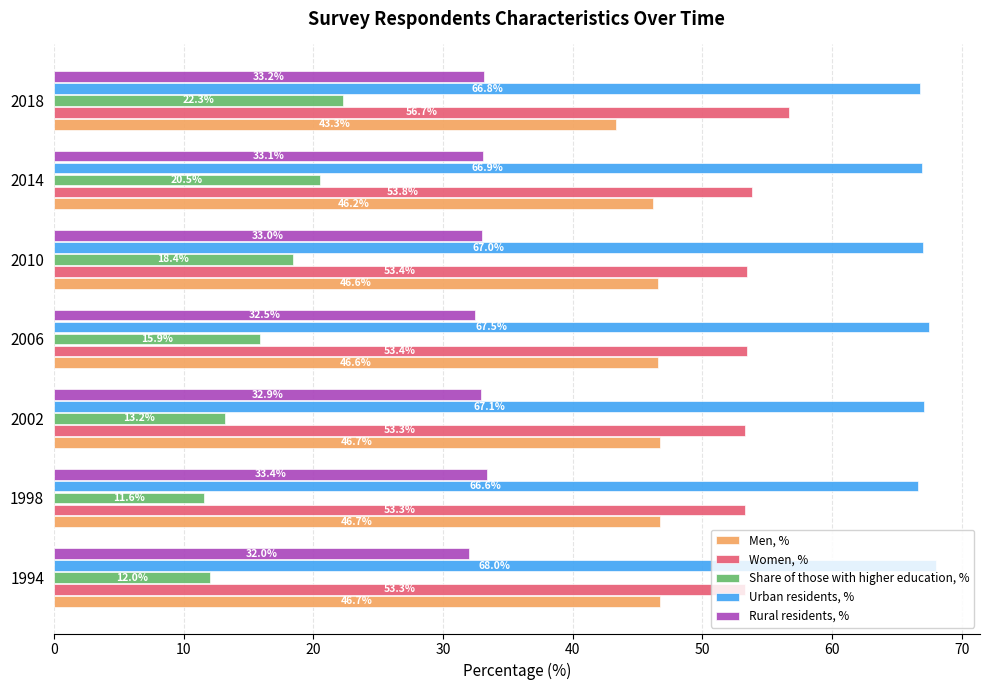

Rank the series by their average value, from lowest to highest.

Share of those with higher education, %, Rural residents, %, Men, %, Women, %, Urban residents, %